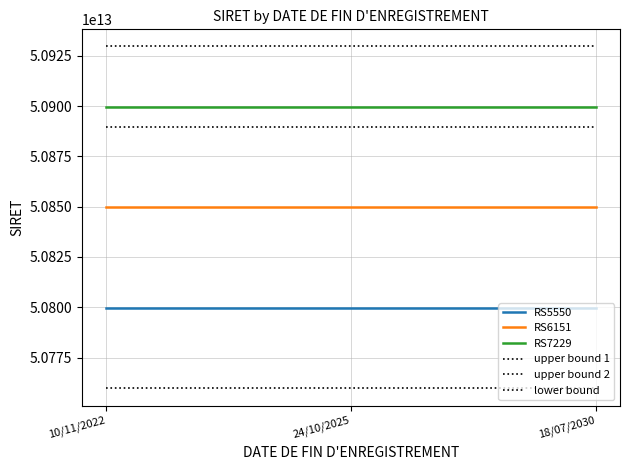

Does the chart display data point markers on the line(s)?

No